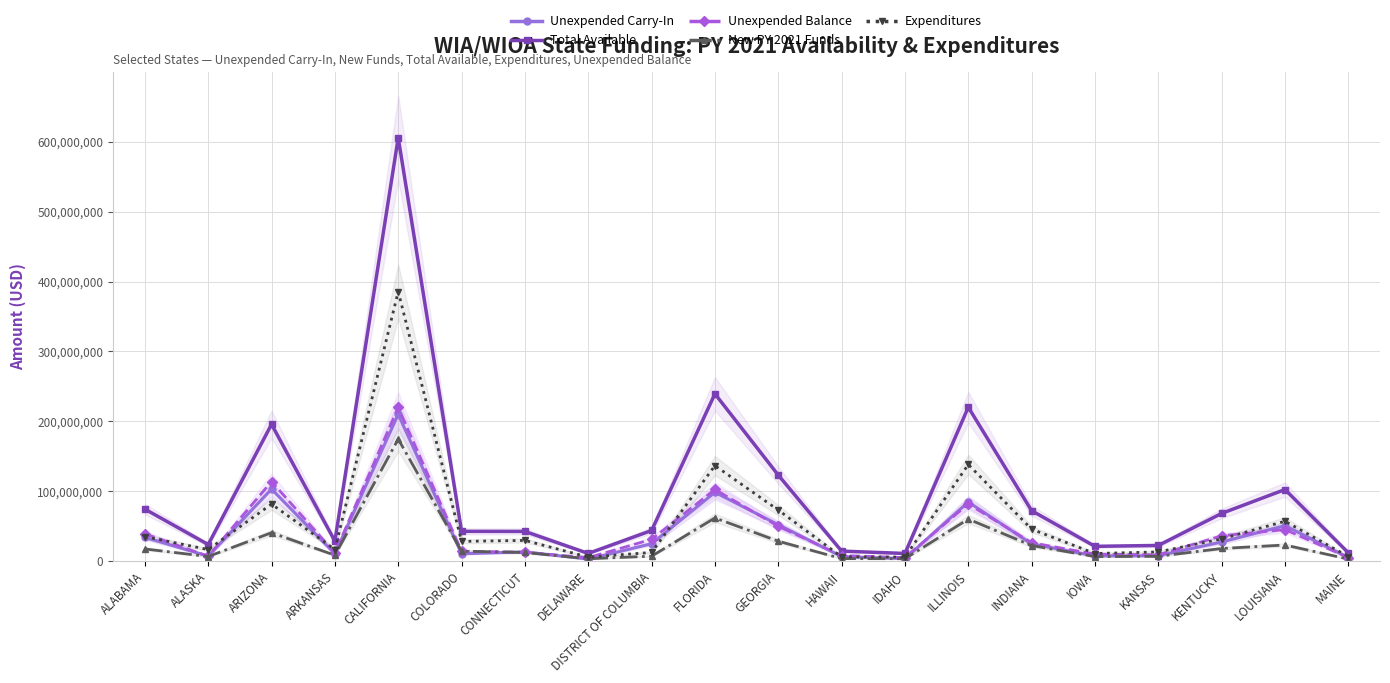

Rank the series by their maximum value, from lowest to highest.

New PY 2021 Funds, Unexpended Carry-In, Unexpended Balance, Expenditures, Total Available